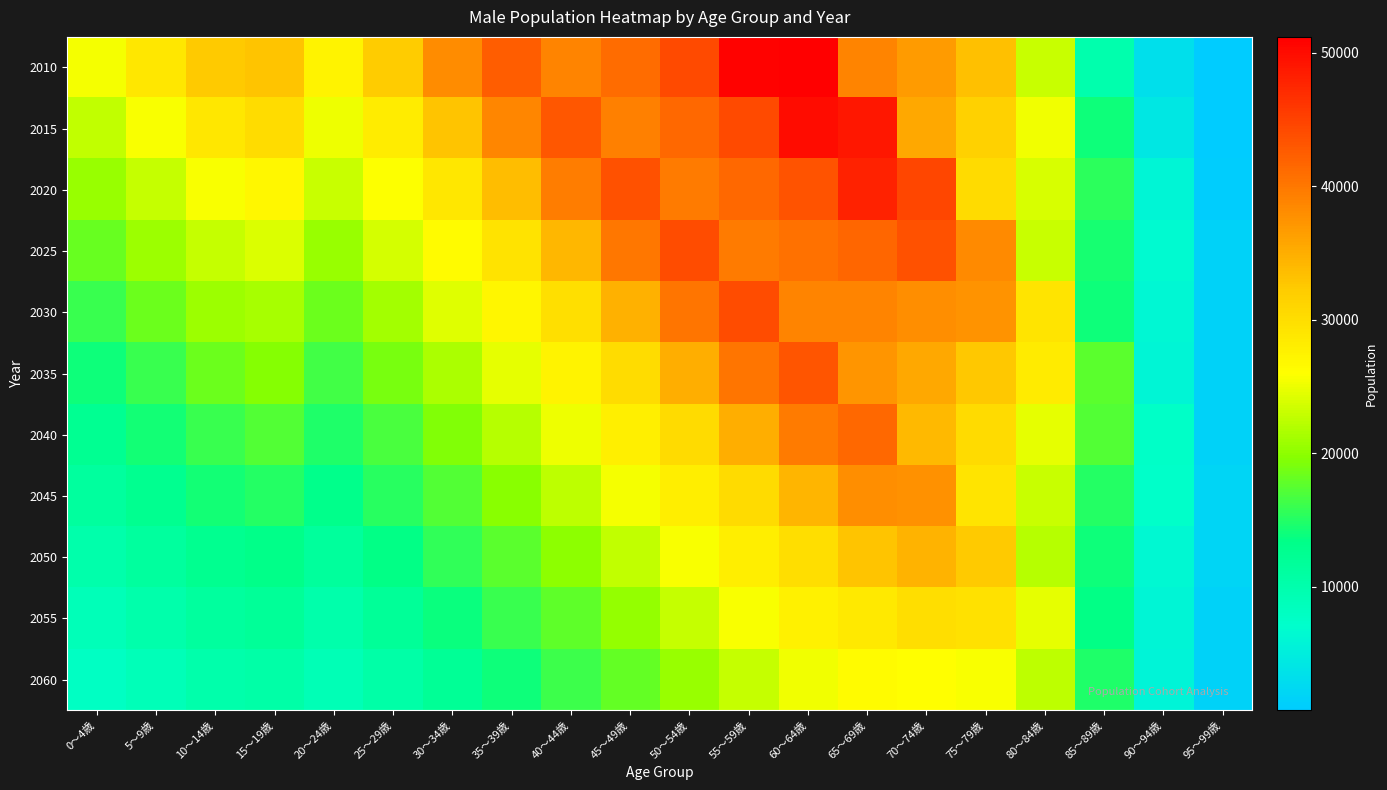

What is the greatest value displayed?

51193